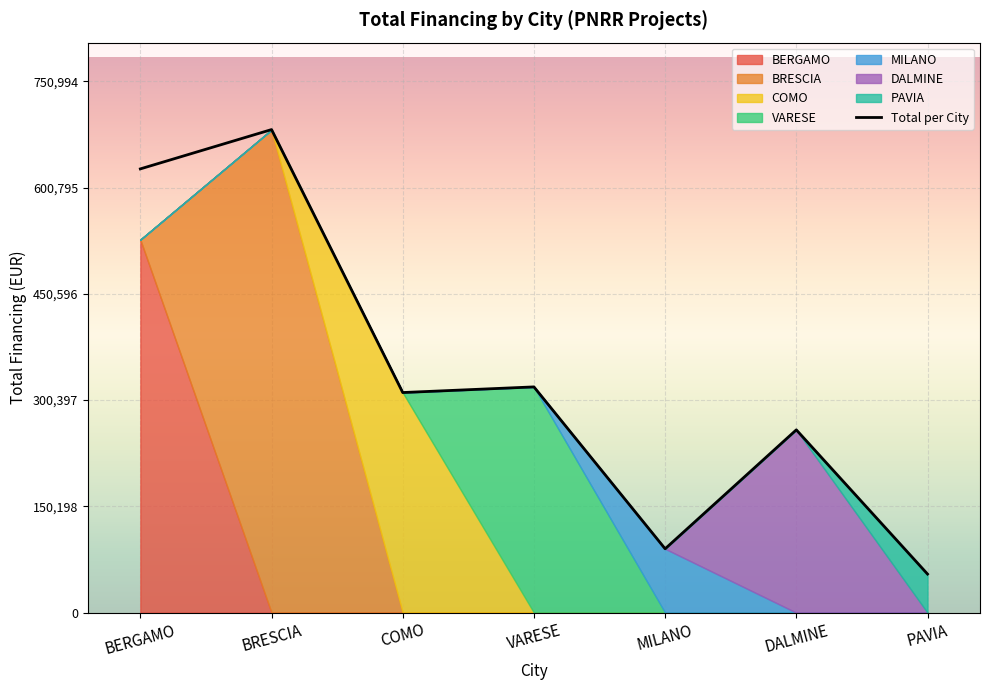

At which category does the chart reach its minimum across all series?

PAVIA